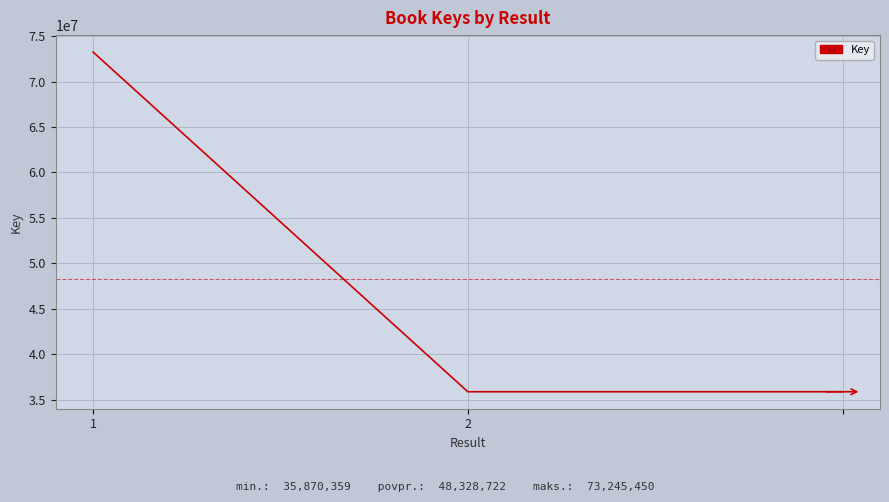

What is the maximum value shown in the chart?

73245450